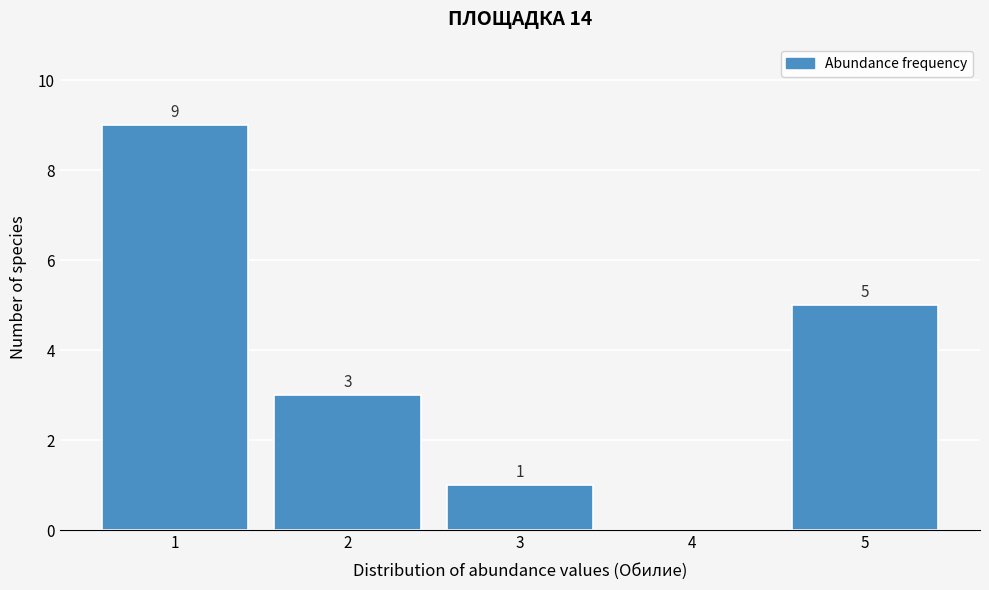

Which range on the x-axis has the tallest bar?

0.5 to 1.5